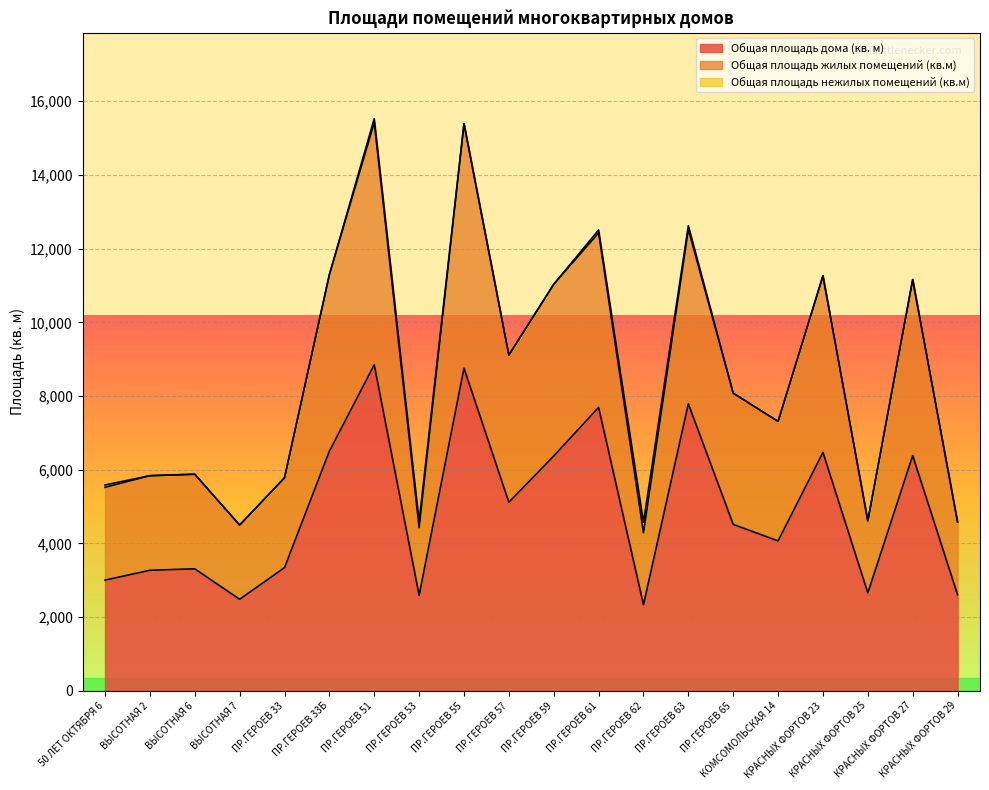

Is it true that Общая площадь дома (кв. м) equals 2283.6 at ПР.ГЕРОЕВ 33Б?

False